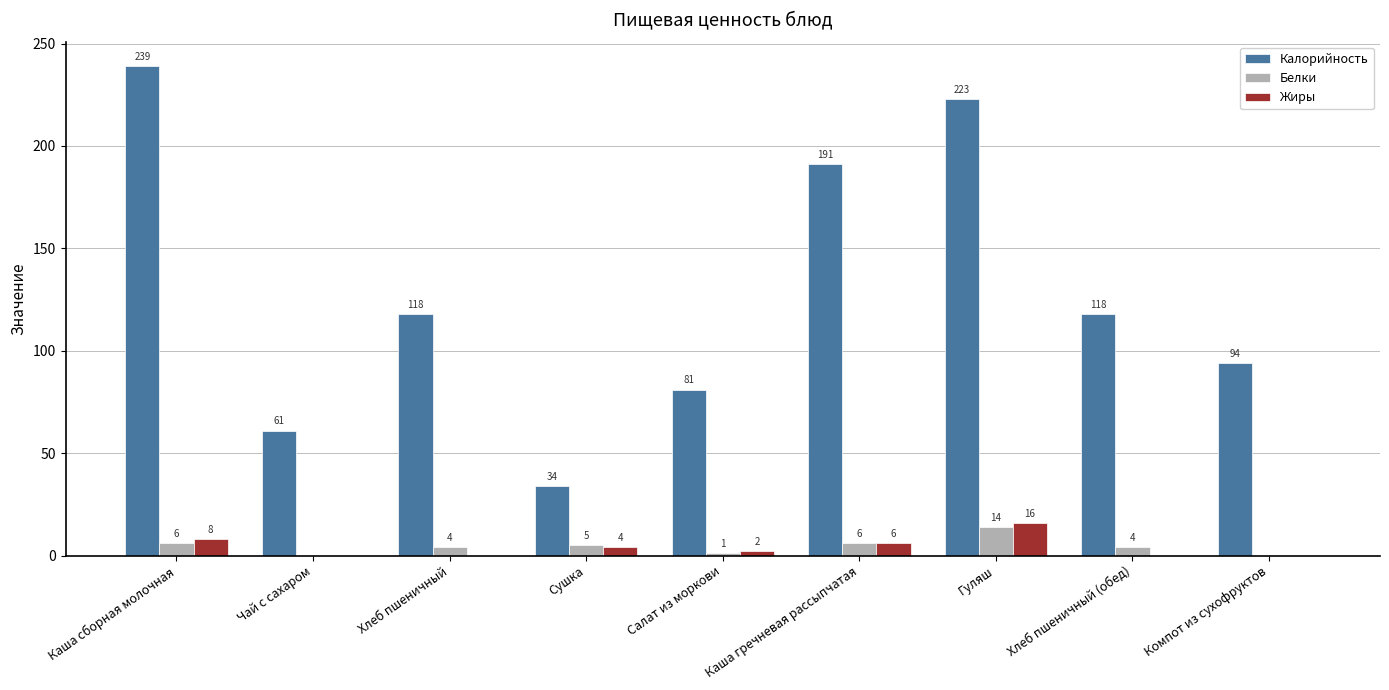

What is the total value across all series at Салат из моркови?

84